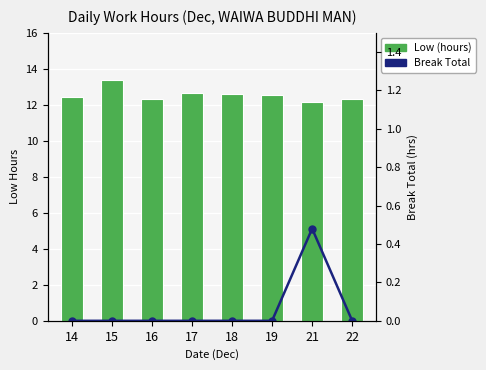

At which category is the sum across all series the highest?

15